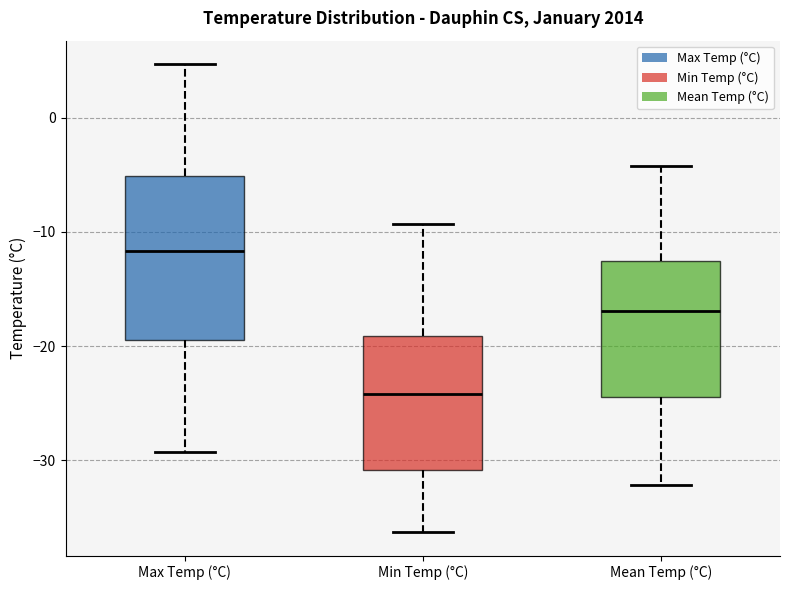

Where is the upper edge of the box for Mean Temp (°C) on the y-axis? The values are not printed on the chart, so give them approximately, as read against the axis.

-13